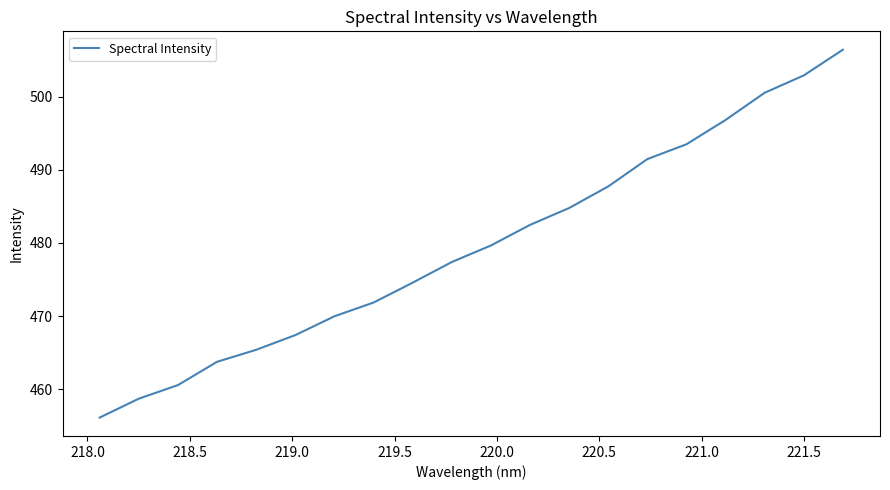

What is the greatest value displayed?

506.4